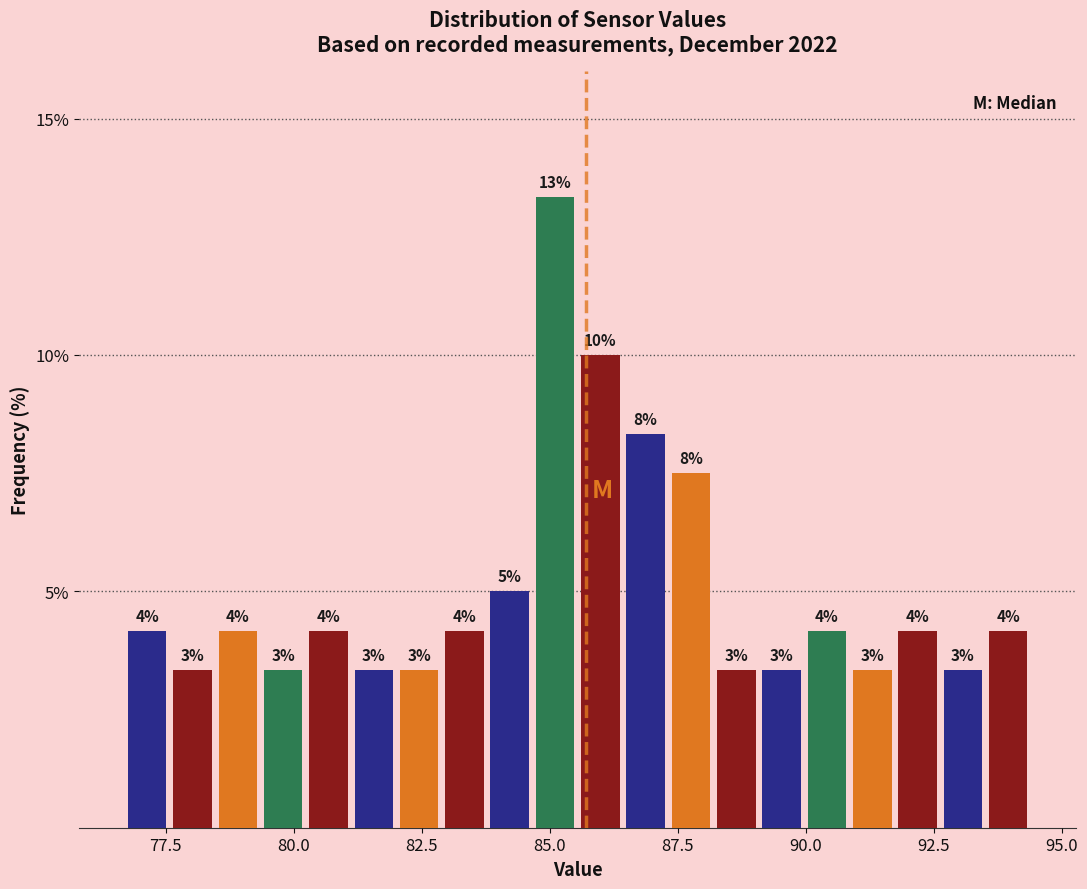

Read against the x-axis, roughly where is the centre of the tallest bar?

85.0